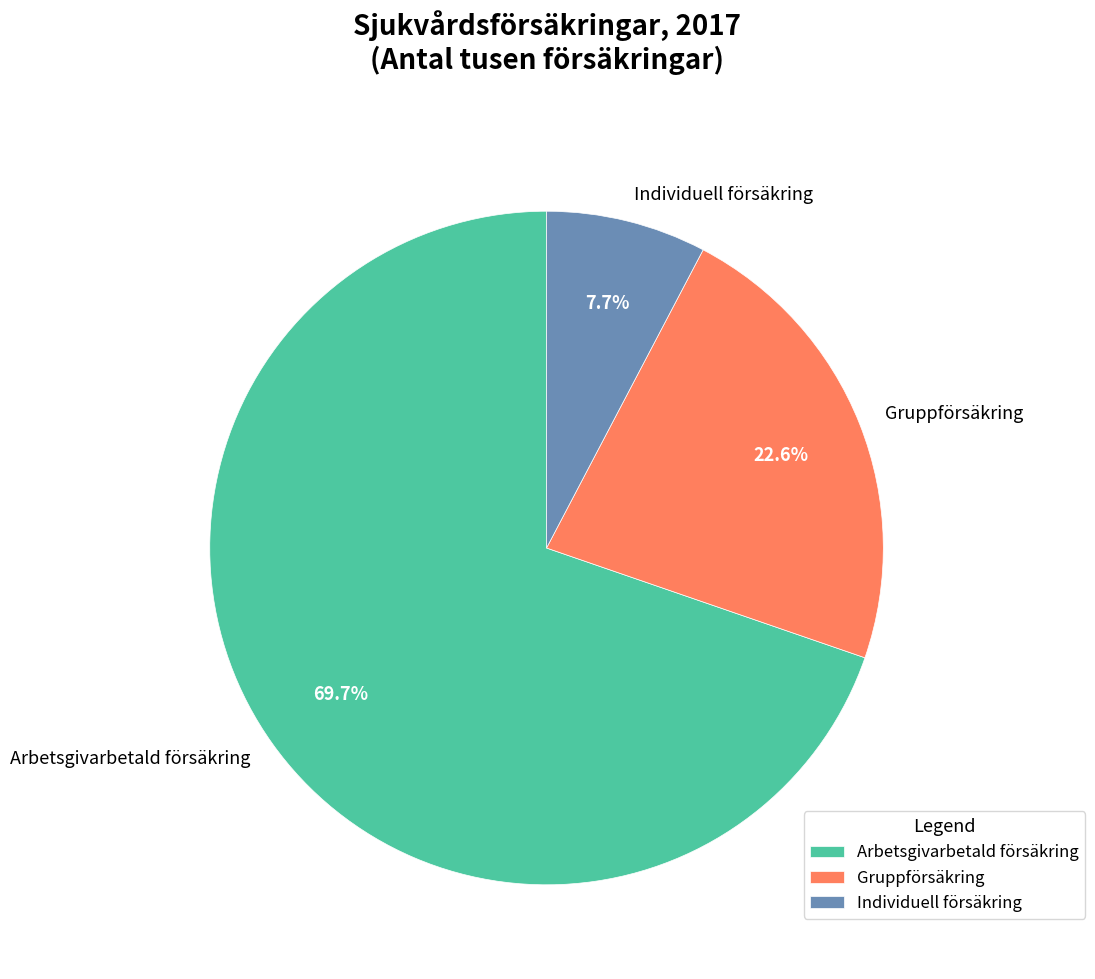

Rank the categories by value from lowest to highest.

Individuell försäkring, Gruppförsäkring, Arbetsgivarbetald försäkring